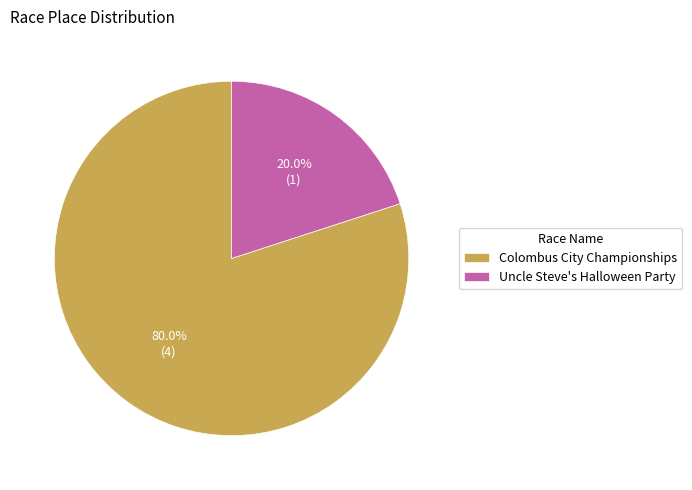

Which category has the smallest portion of the pie?

Uncle Steve's Halloween Party